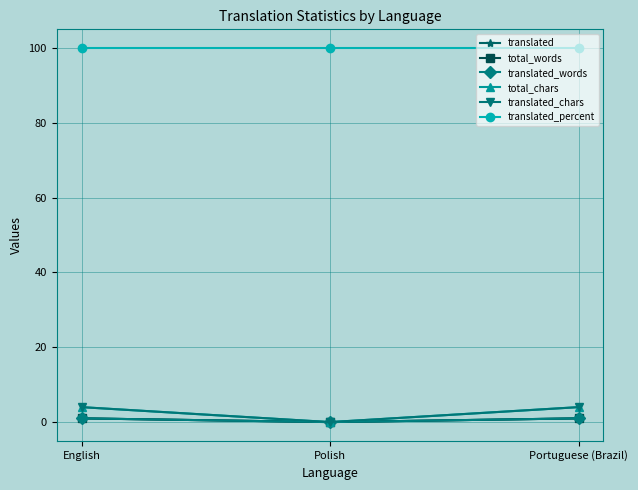

What is the average value of the translated_words series?

1